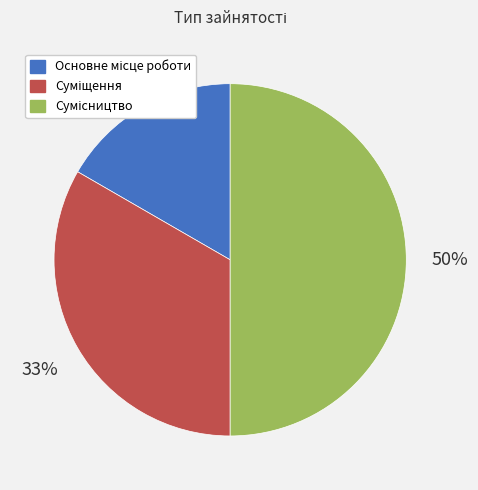

To the nearest percent, what is the difference between the largest and smallest slice percentages?

33%